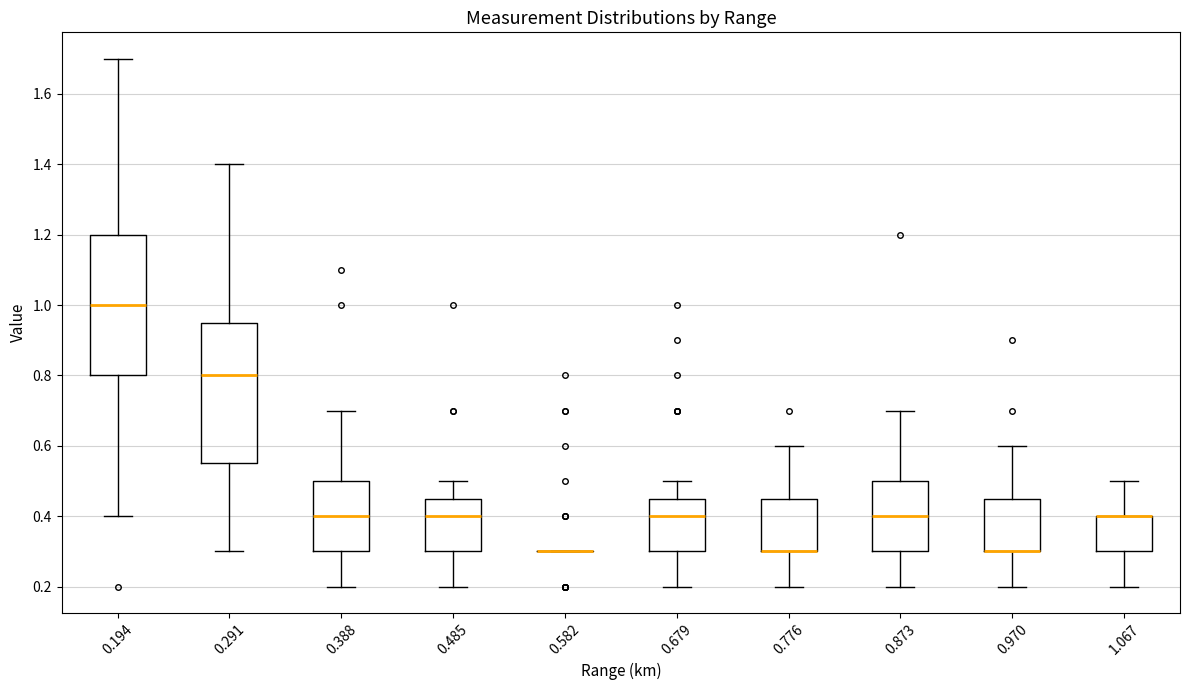

Reading left to right, transcribe this box plot: for each box, give where its median line is, the range the box spans, and where its two whiskers end, as read against the y-axis. The values are not printed on the chart, so give them approximately, as read against the axis.

0.194: median 1.00, box 0.80 to 1.20, whiskers 0.40 to 1.70
0.291: median 0.80, box 0.56 to 0.96, whiskers 0.30 to 1.40
0.388: median 0.40, box 0.30 to 0.50, whiskers 0.20 to 0.70
0.485: median 0.40, box 0.30 to 0.46, whiskers 0.20 to 0.50
0.582: box collapsed to a line at 0.30, whiskers 0.30 to 0.30
0.679: median 0.40, box 0.30 to 0.46, whiskers 0.20 to 0.50
0.776: median 0.30 (drawn on the box's lower edge), box 0.30 to 0.46, whiskers 0.20 to 0.60
0.873: median 0.40, box 0.30 to 0.50, whiskers 0.20 to 0.70
0.970: median 0.30 (drawn on the box's lower edge), box 0.30 to 0.46, whiskers 0.20 to 0.60
1.067: median 0.40 (drawn on the box's upper edge), box 0.30 to 0.40, whiskers 0.20 to 0.50